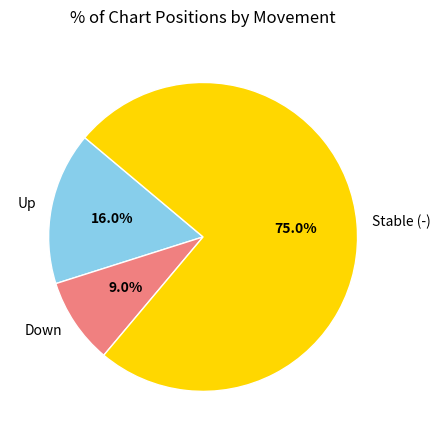

Count the number of slices in the pie.

3